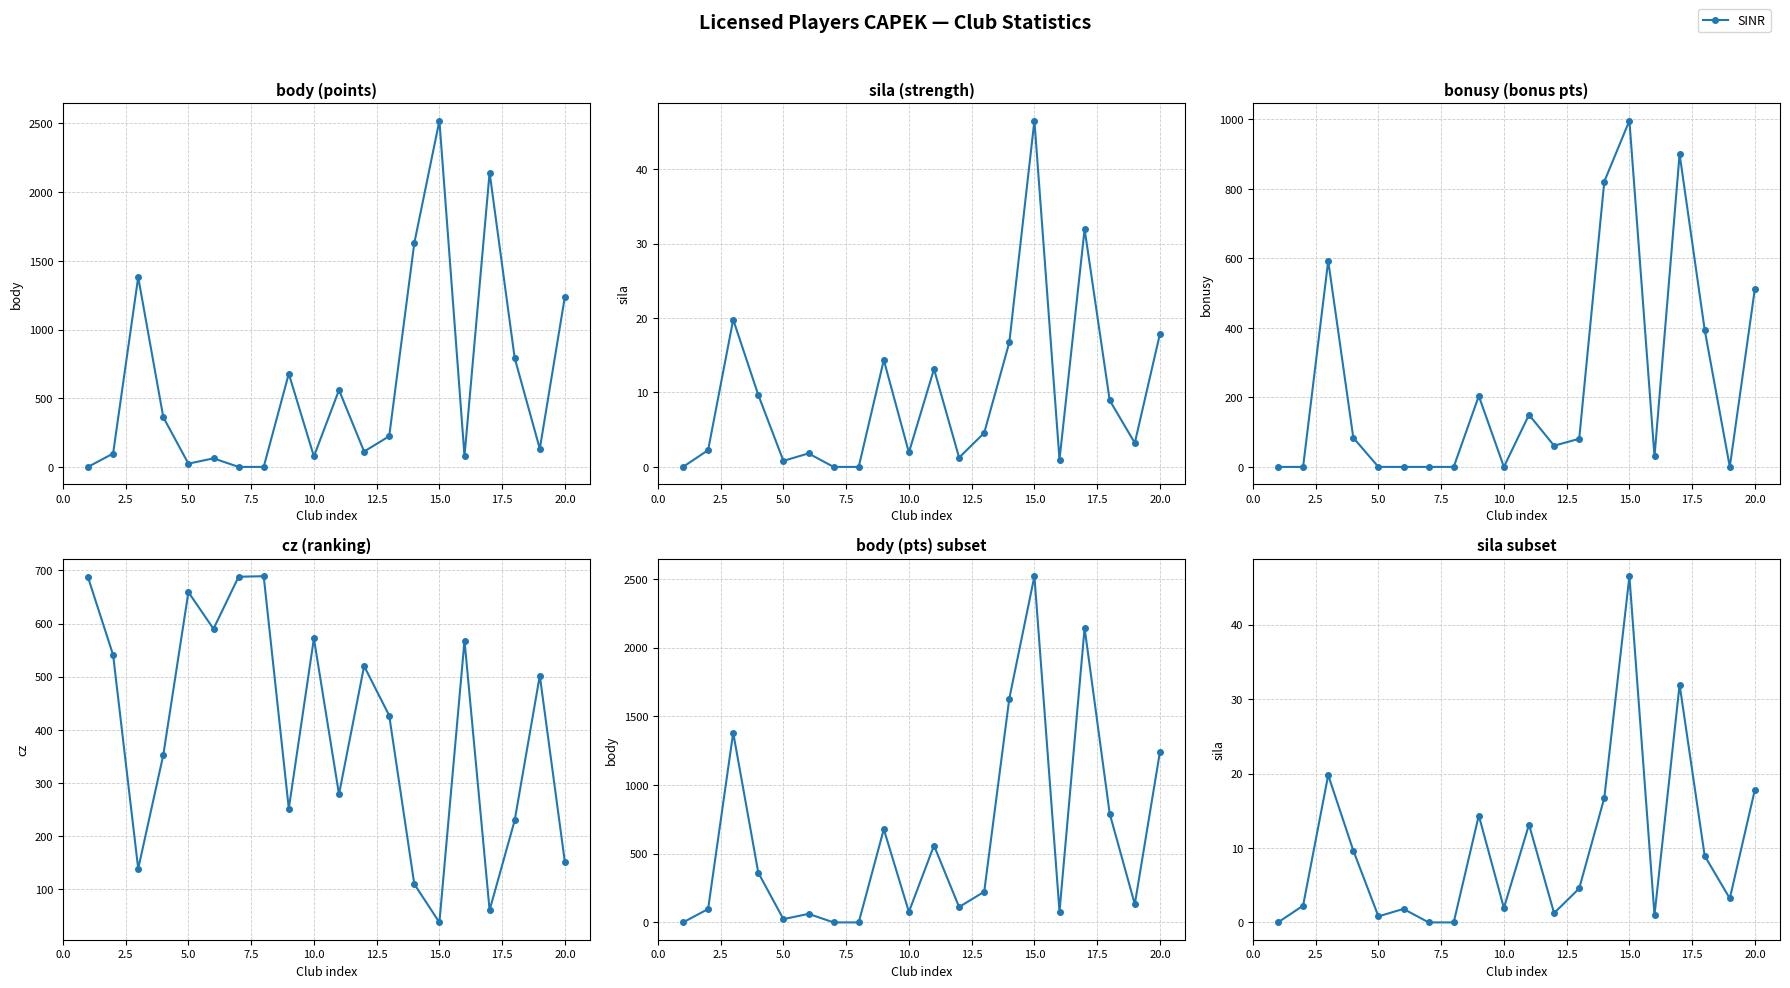

What is the value of the 2nd point from the left?

2.2